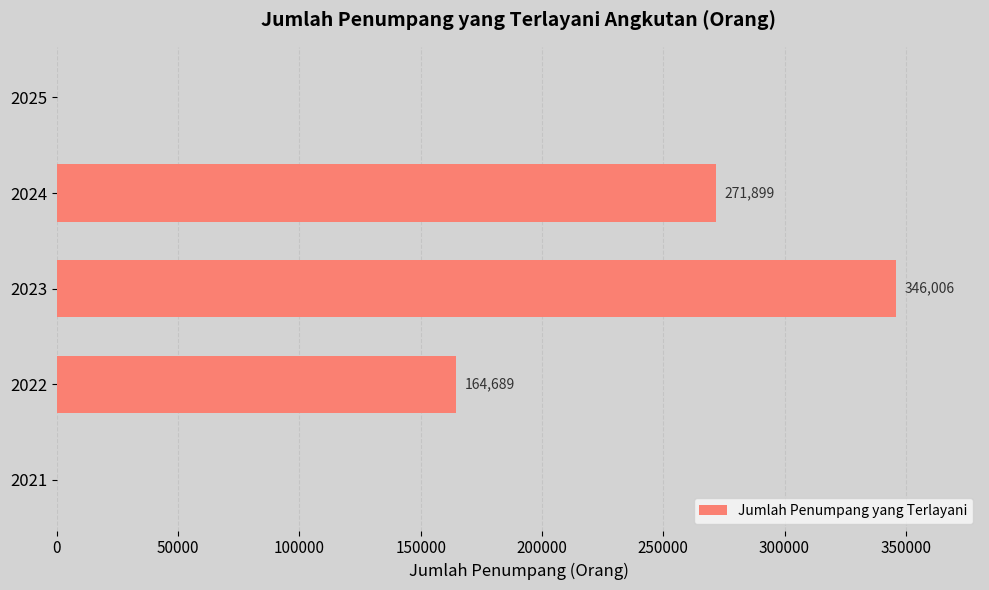

Reading top to bottom, what are all the values shown in this chart?

2025=0	2024=271899	2023=346006	2022=164689	2021=0